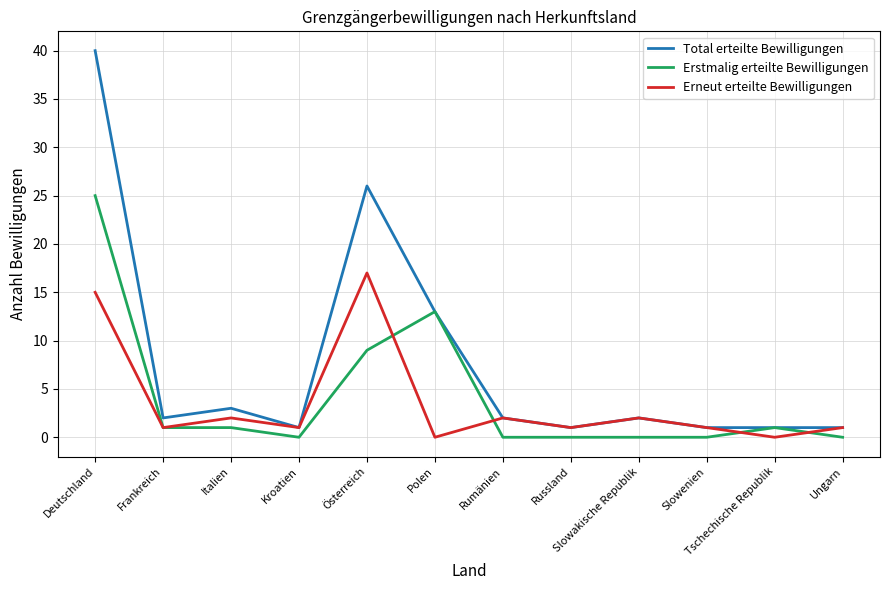

At which label does Total erteilte Bewilligungen reach its peak?

Deutschland